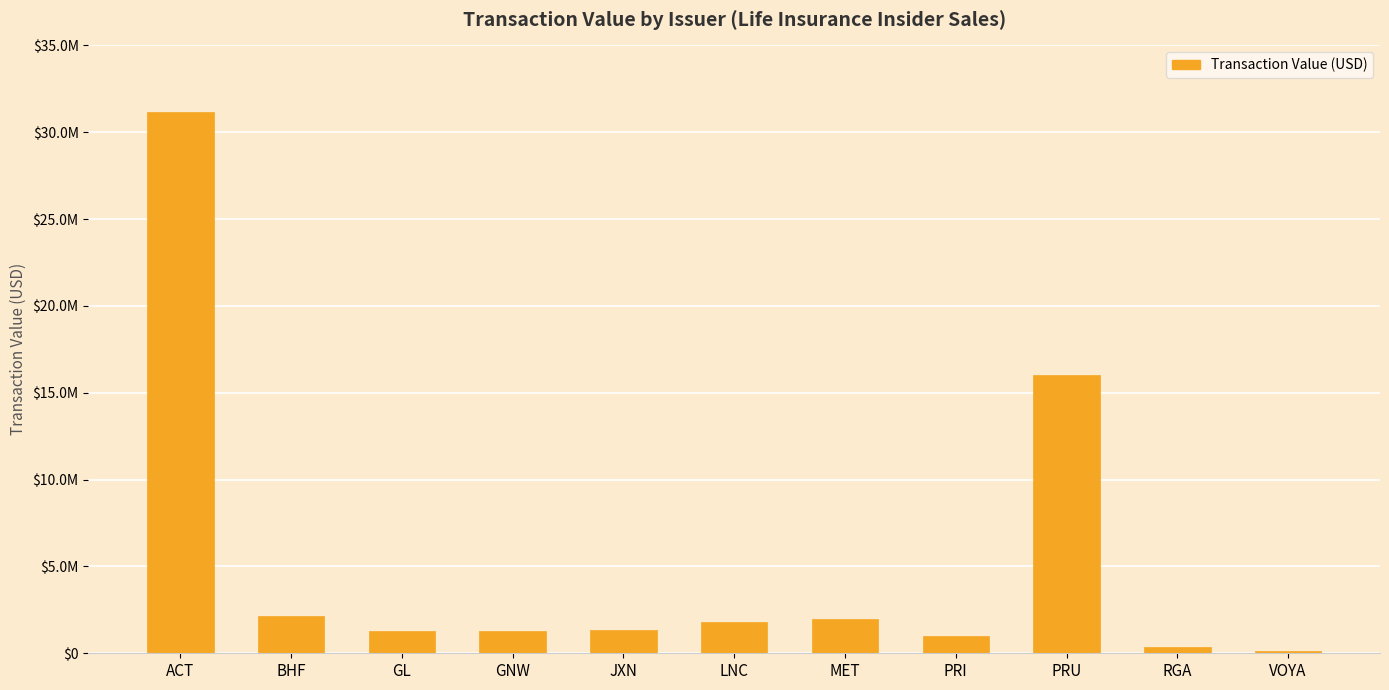

What is the smallest value displayed?

159734